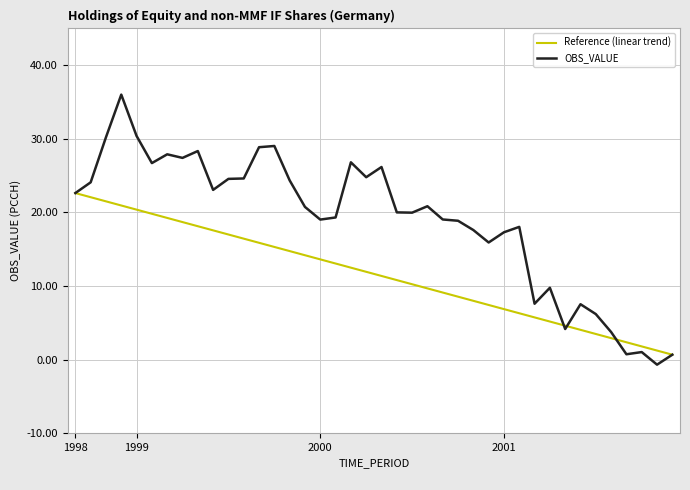

True or false: Reference (linear trend) and OBS_VALUE cross at least once.

True